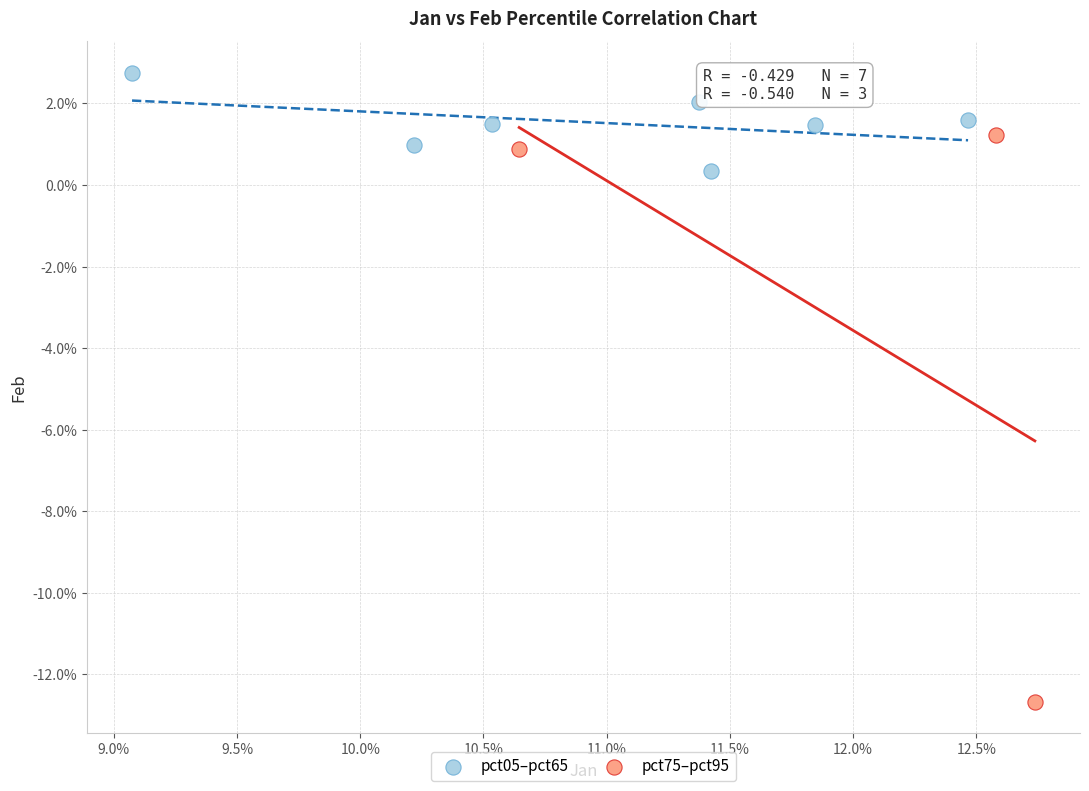

Which series reaches the maximum Y coordinate?

pct05–pct65